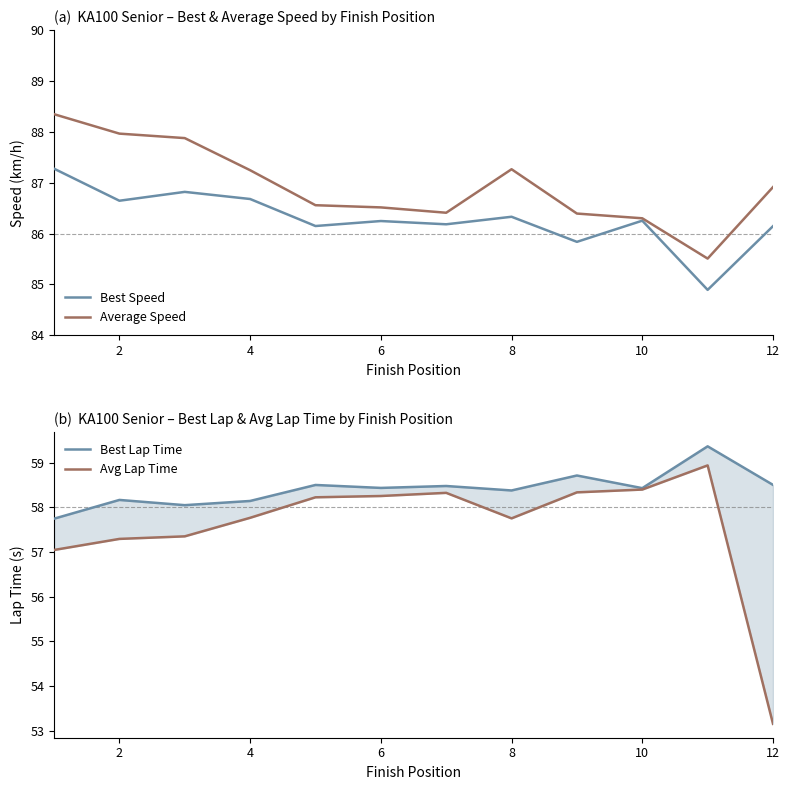

Rank the series at 10 from lowest to highest value.

Avg Lap Time, Best Lap Time, Best Speed, Average Speed